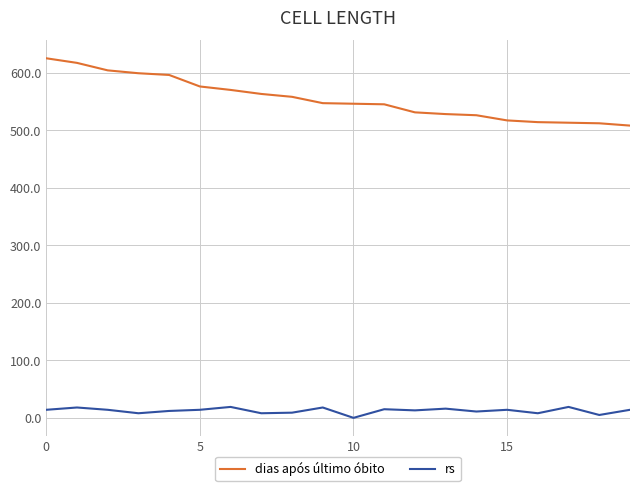

Which series has the largest total across all categories?

dias após último óbito